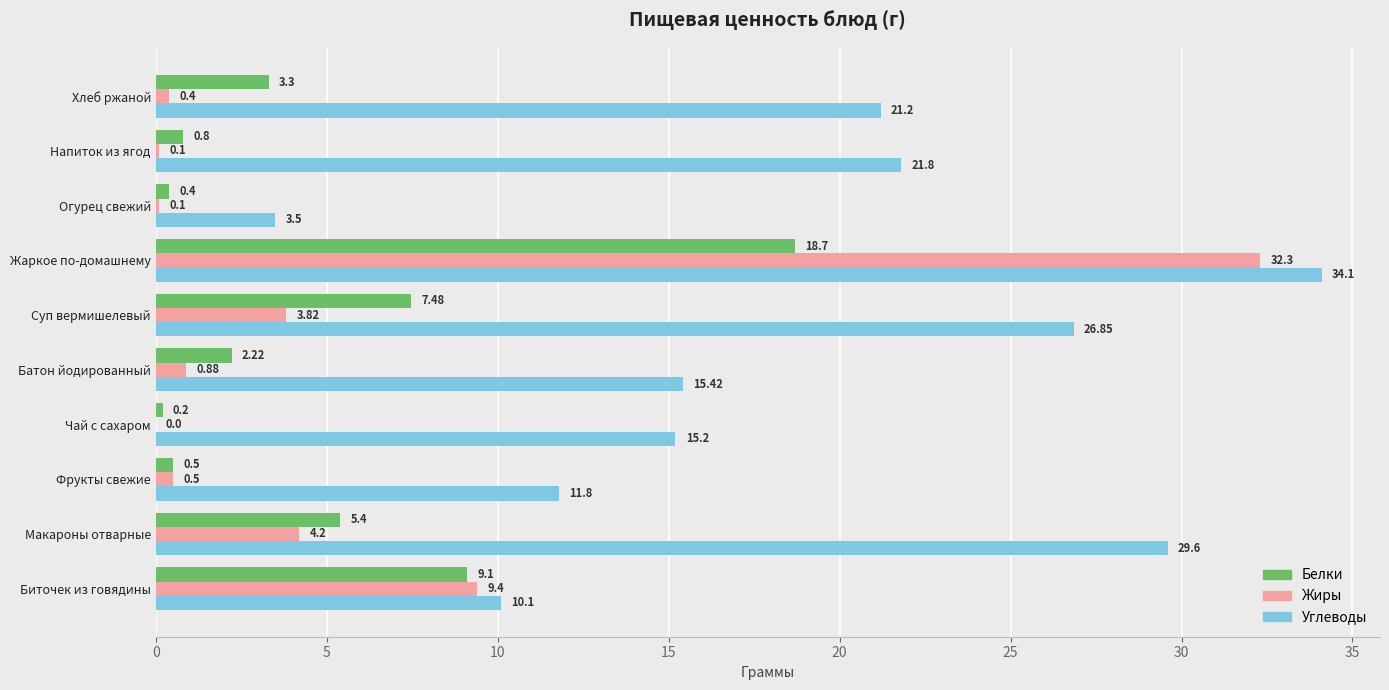

What is the sum of the Жиры values at Фрукты свежие and Напиток из ягод?

0.6